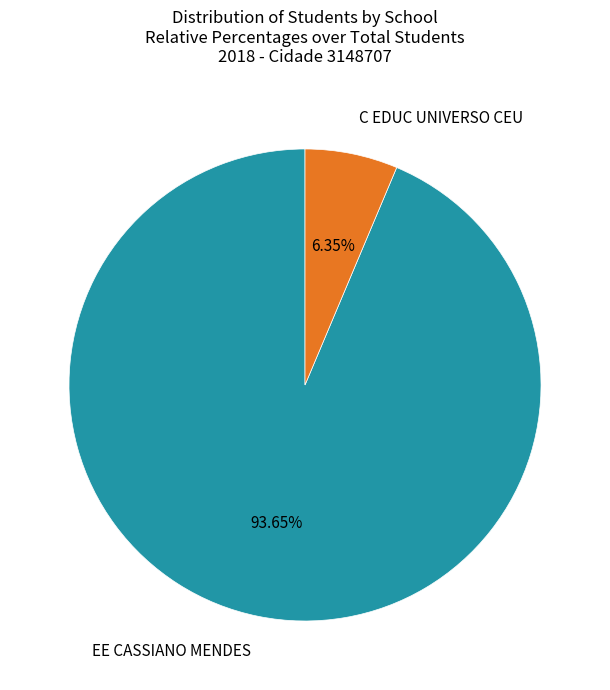

Is there any slice that represents more than half of the pie?

Yes